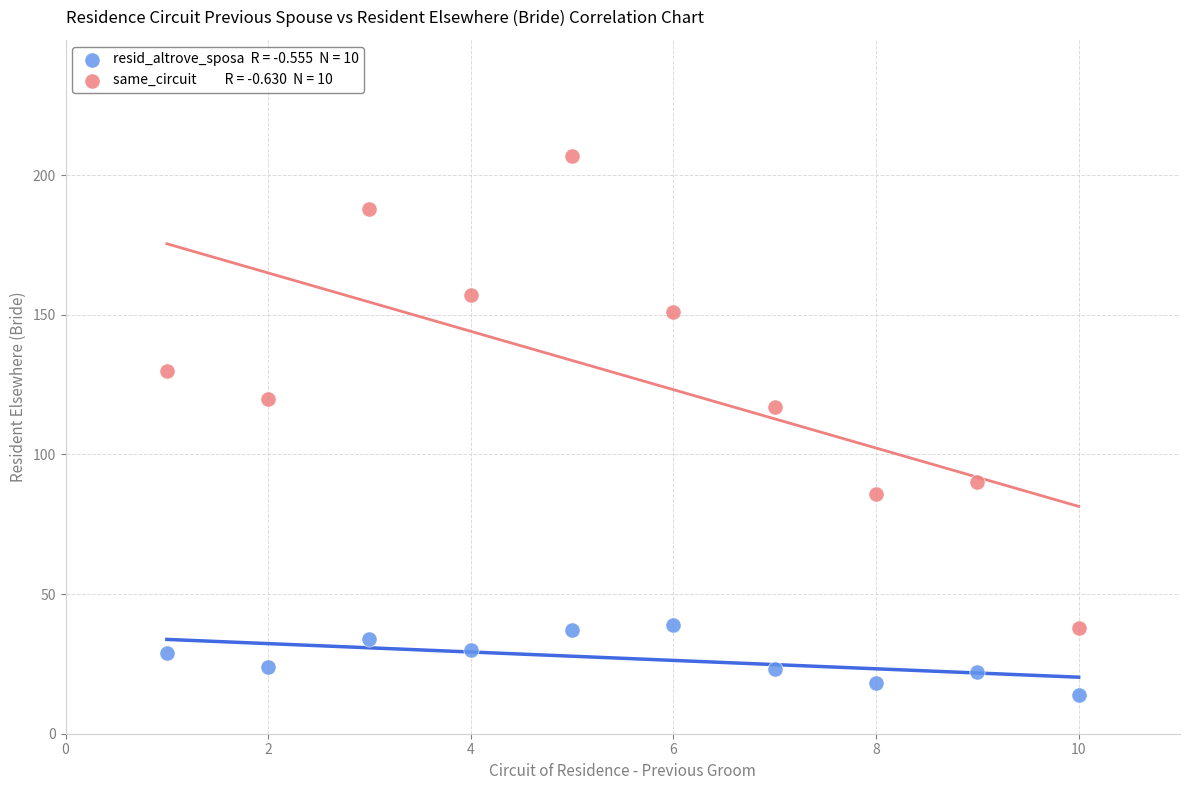

Across all data points, what is the range of X values (max minus min)?

9